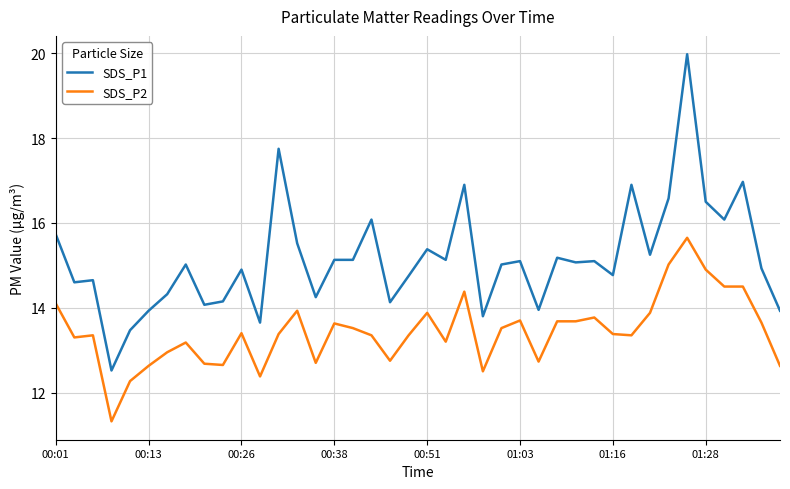

Which series has the widest spread of values?

SDS_P1